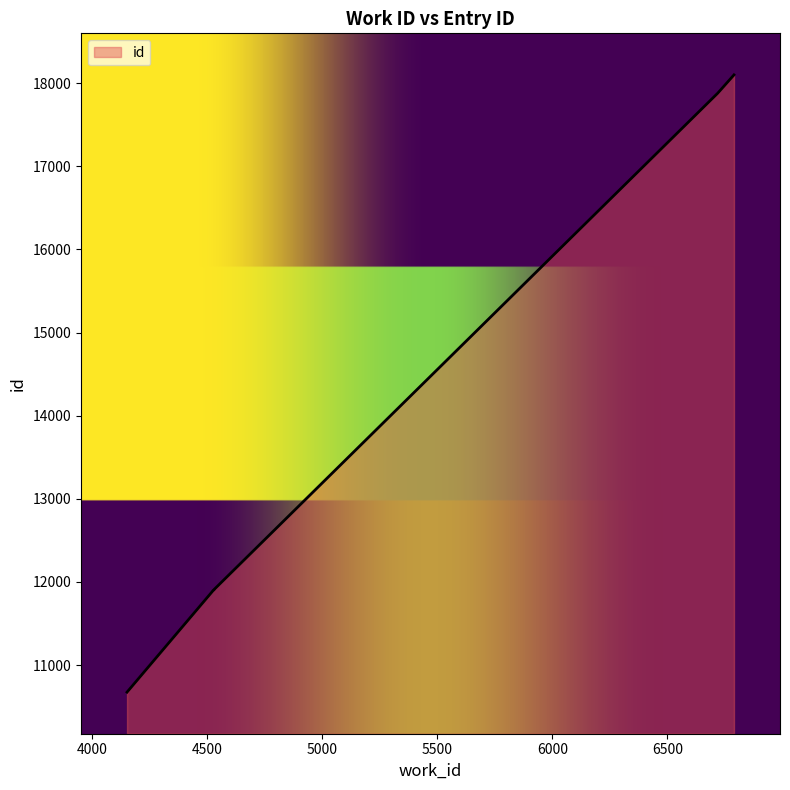

What is the greatest value displayed?

18098